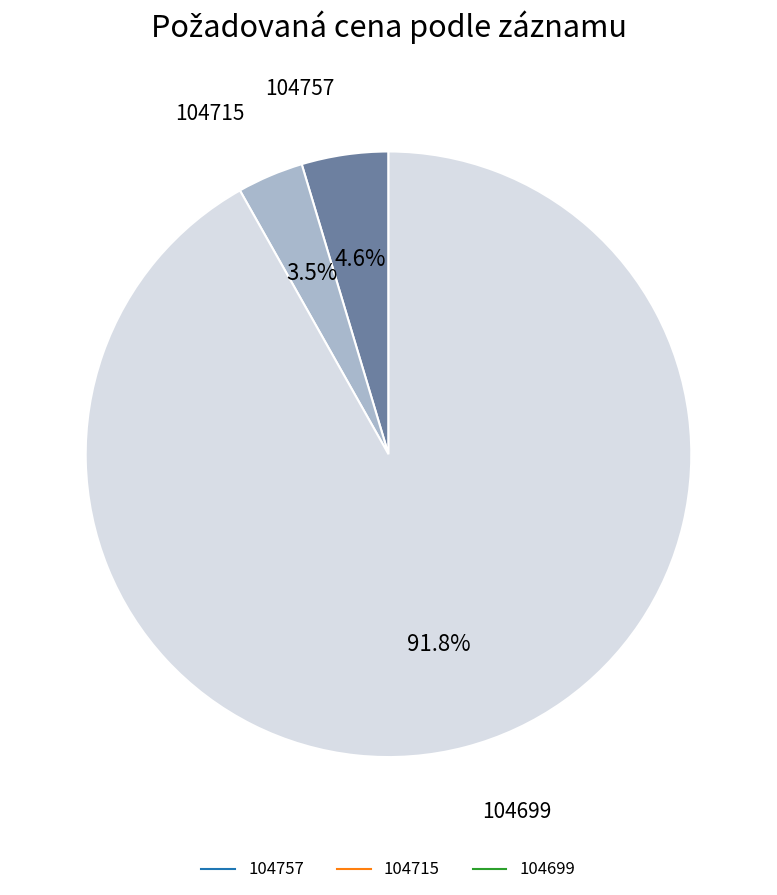

Which slice is the largest?

104699